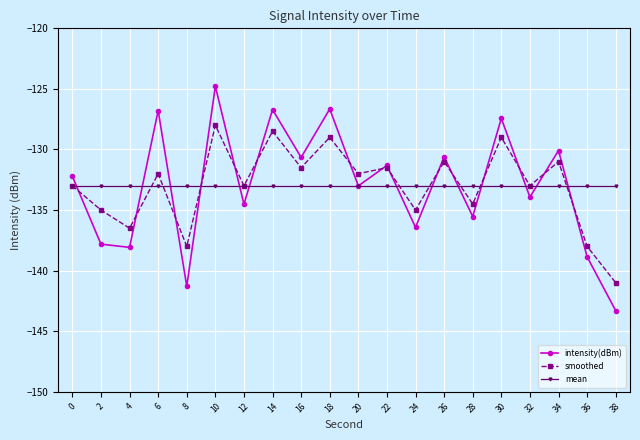

What is the total value across all series at 10?

-385.8